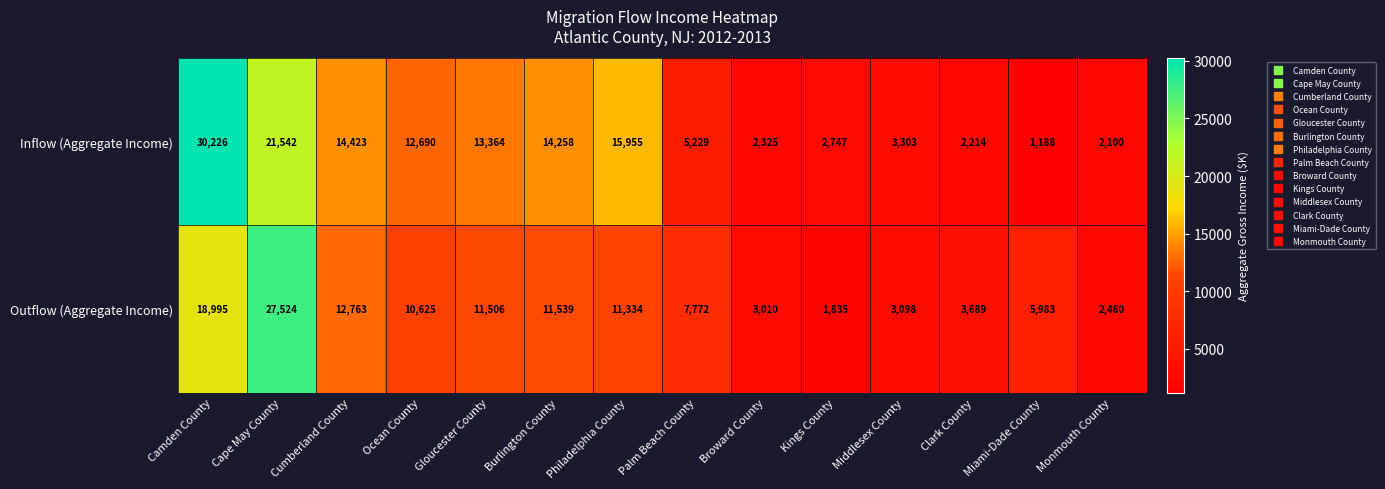

At which label is Inflow (Aggregate Income) closest to 15707?

Philadelphia County